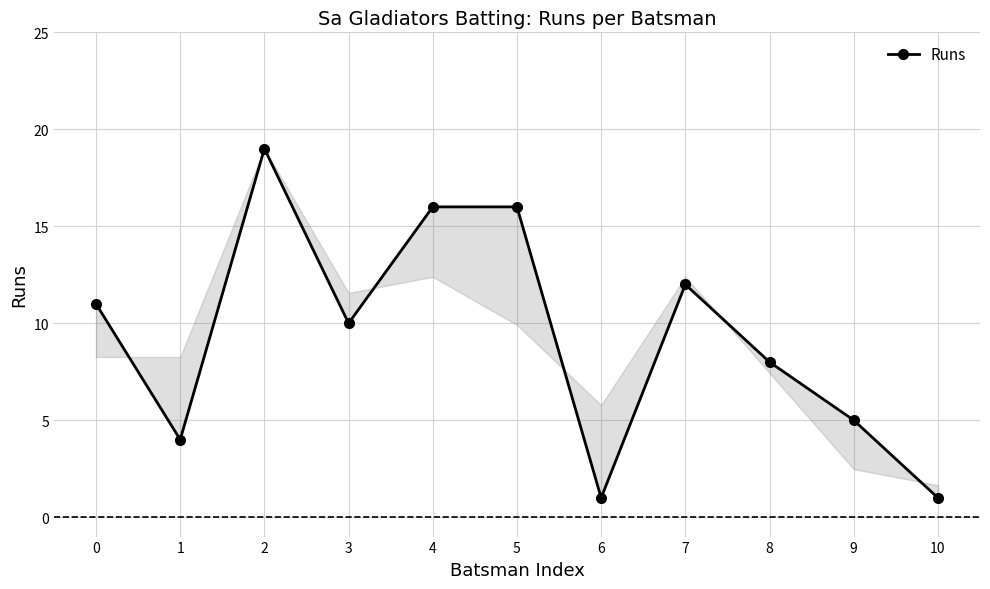

Is this an area chart (filled region under the line)?

No